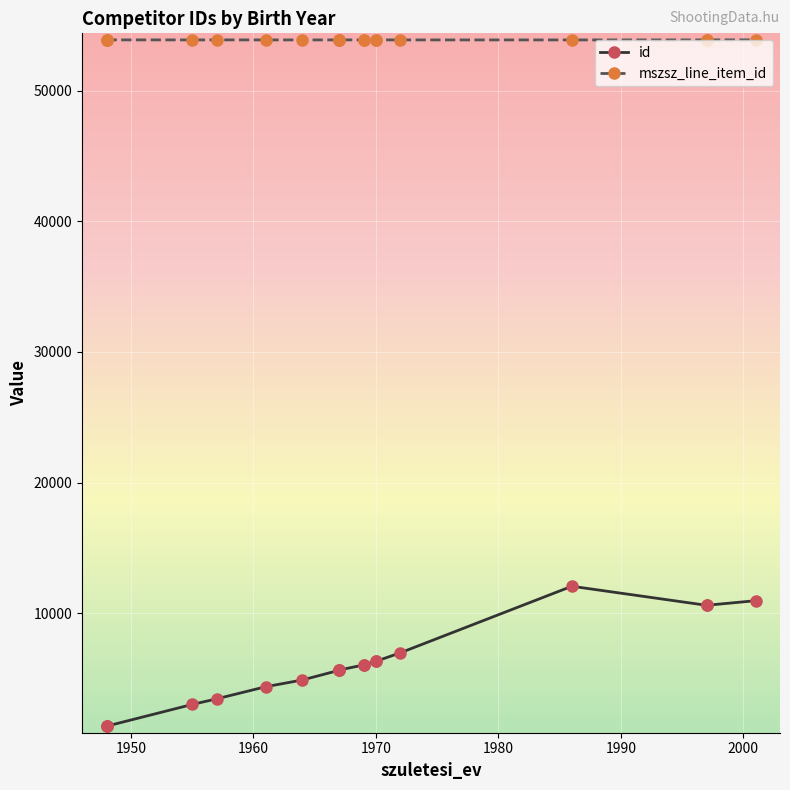

What is the difference between the highest and lowest values at 1980?

50417